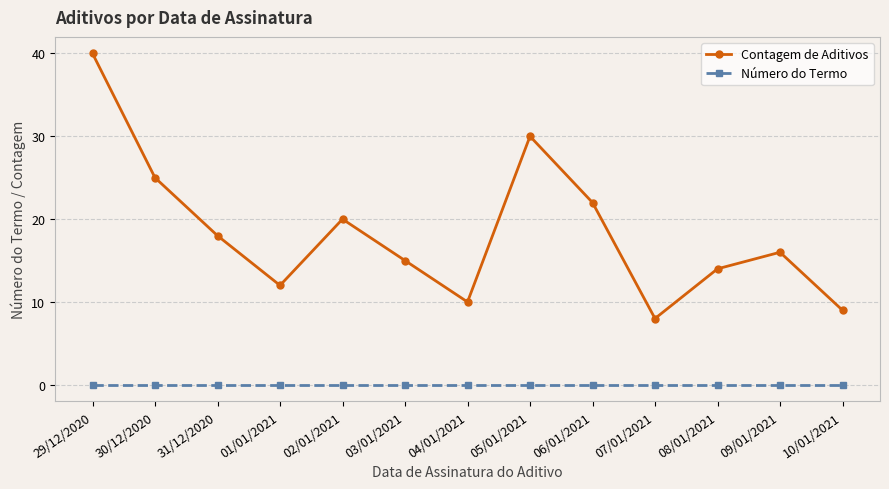

At how many categories does at least one series exceed 36?

1